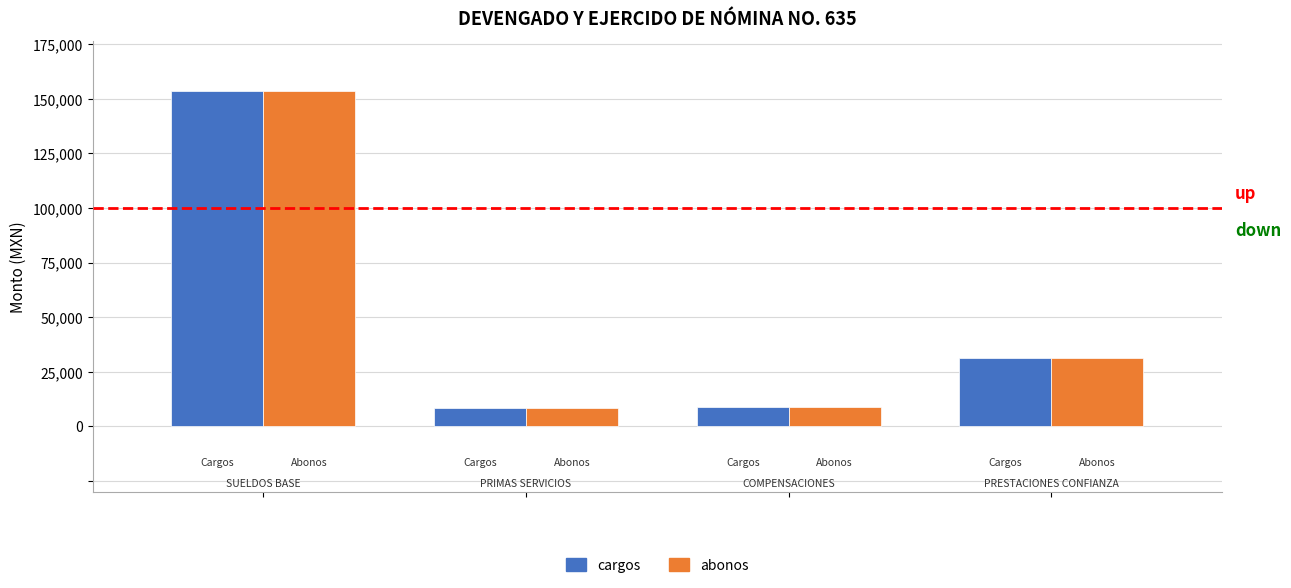

At how many categories does at least one series exceed 61278?

1